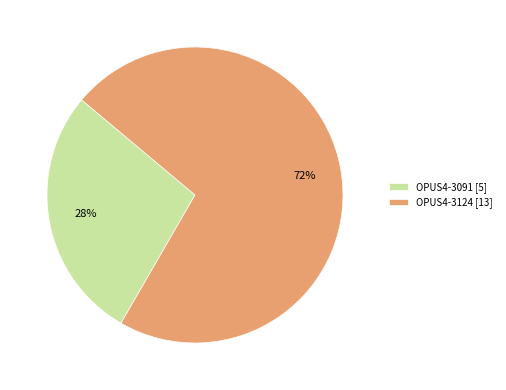

Which category has the smallest portion of the pie?

OPUS4-3091